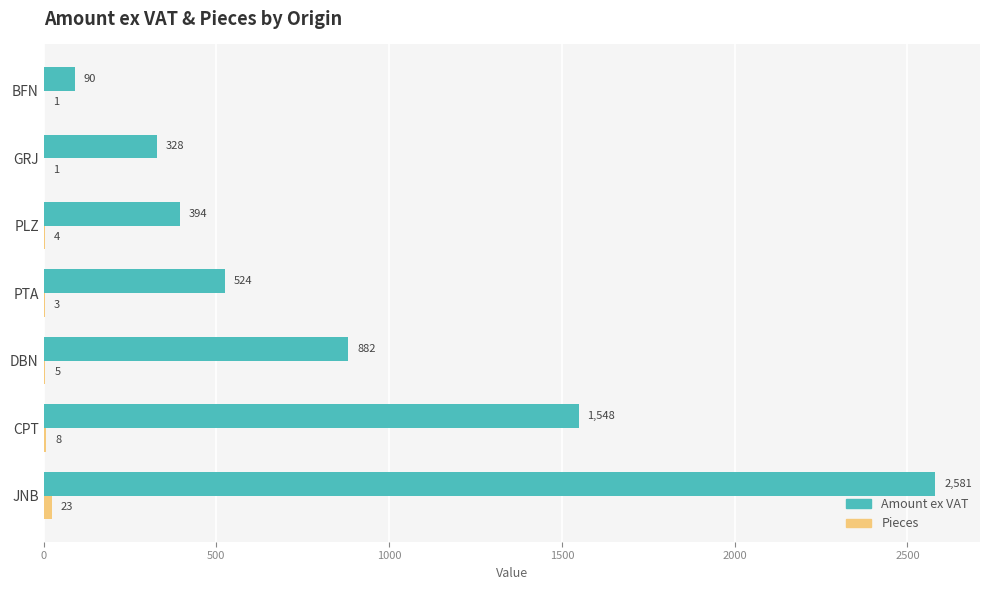

The value of Amount ex VAT at GRJ is 327.5. True or false?

True